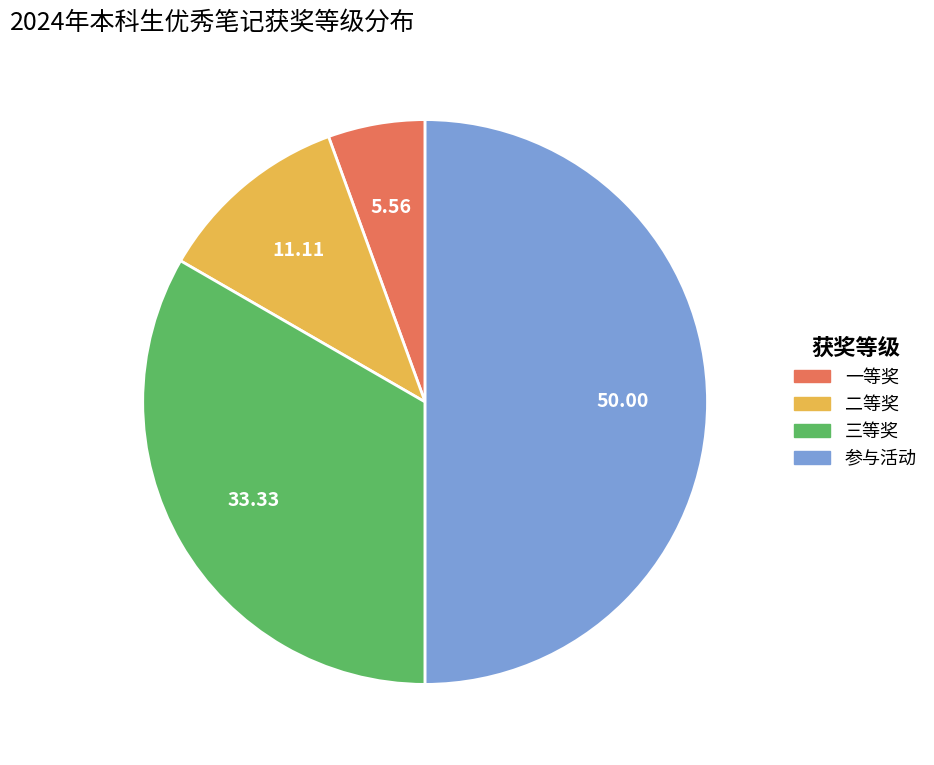

How many slices are in this pie chart?

4